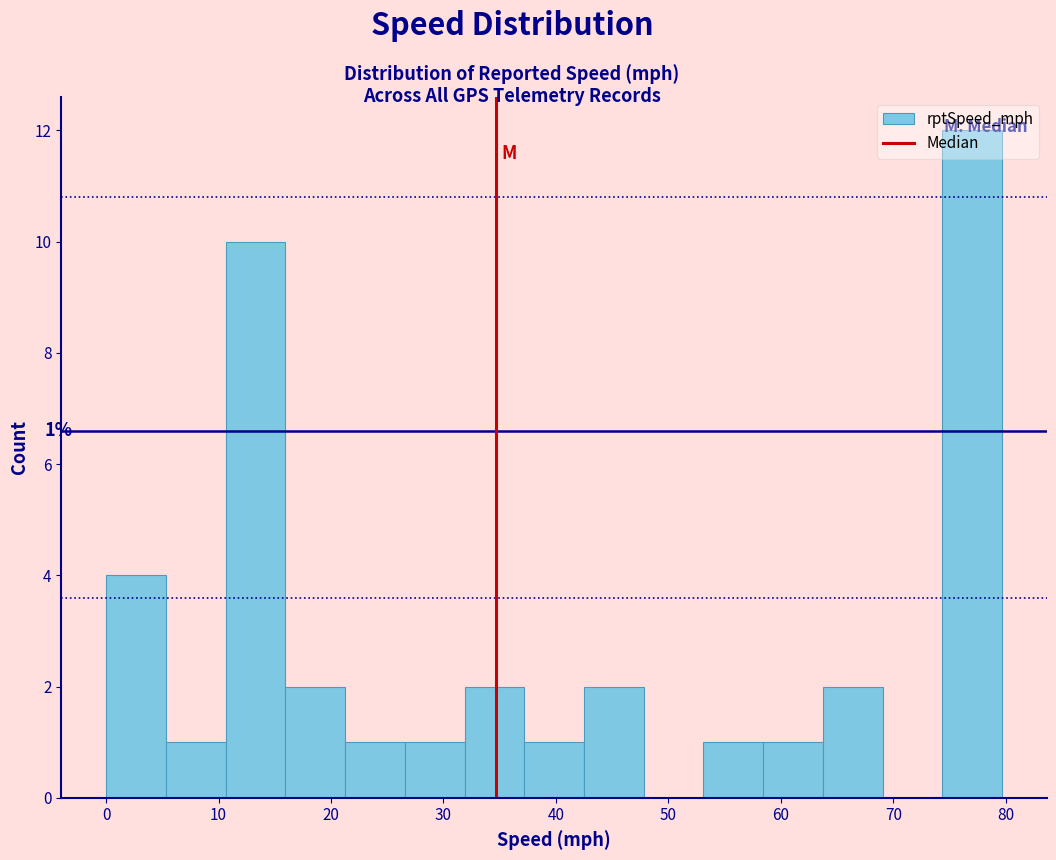

Over which range of the x-axis is the bar tallest?

74 to 80